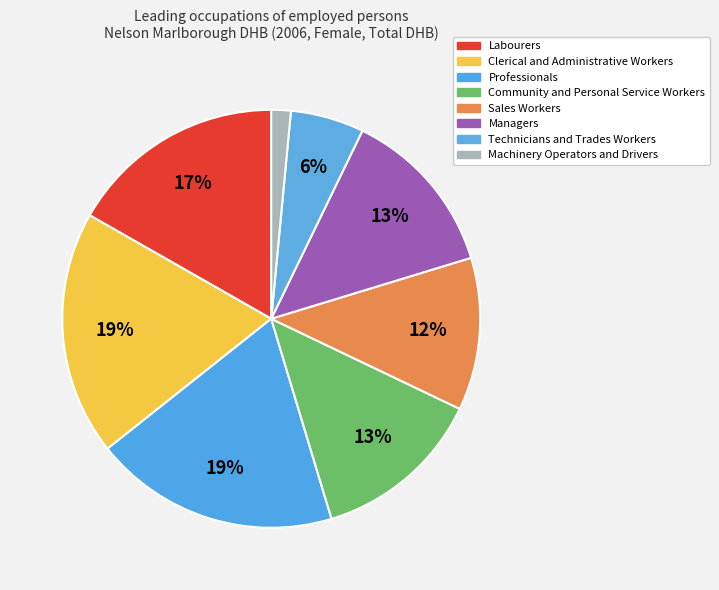

Rank the categories by value from lowest to highest.

Machinery Operators and Drivers, Technicians and Trades Workers, Sales Workers, Managers, Community and Personal Service Workers, Labourers, Clerical and Administrative Workers, Professionals